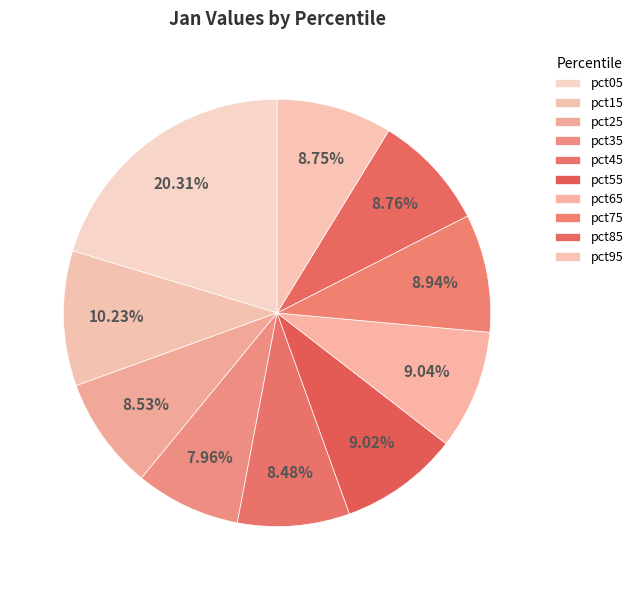

What is the smallest slice in the pie chart?

pct35